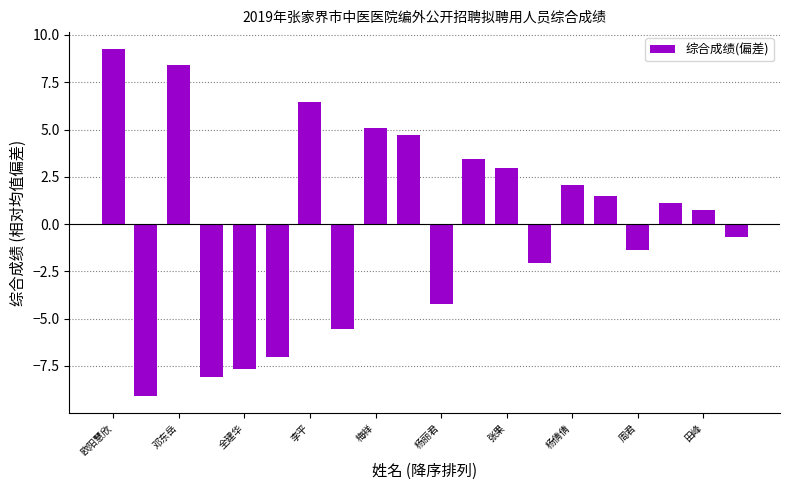

What is the value of the 9th bar from the left?

5.1